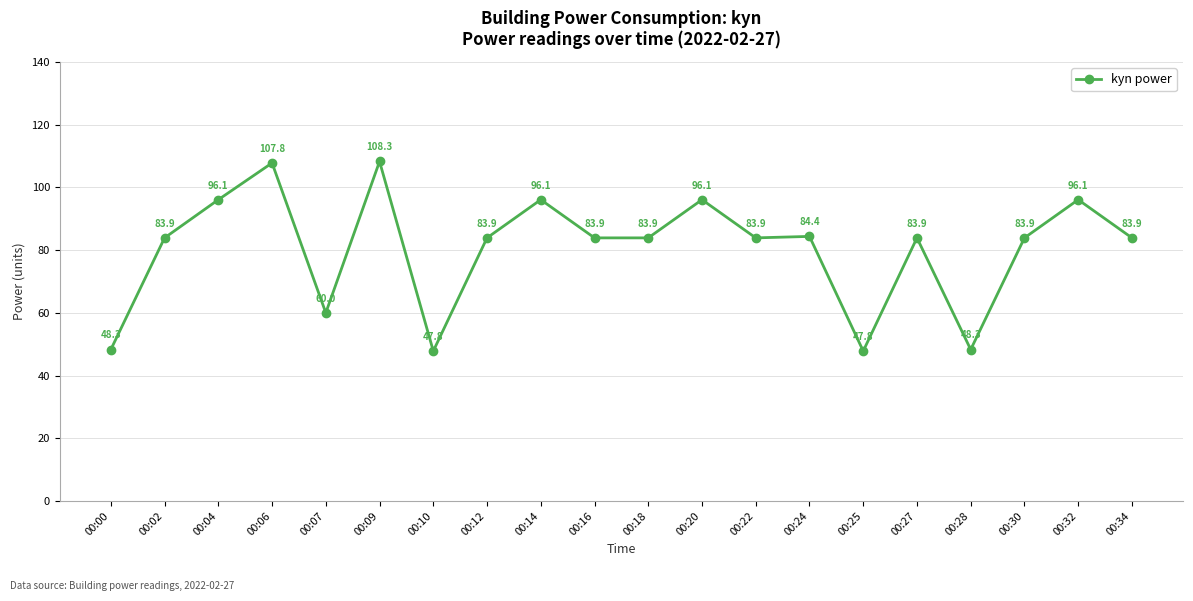

Is it true that the value at 00:14 is 96.1?

True